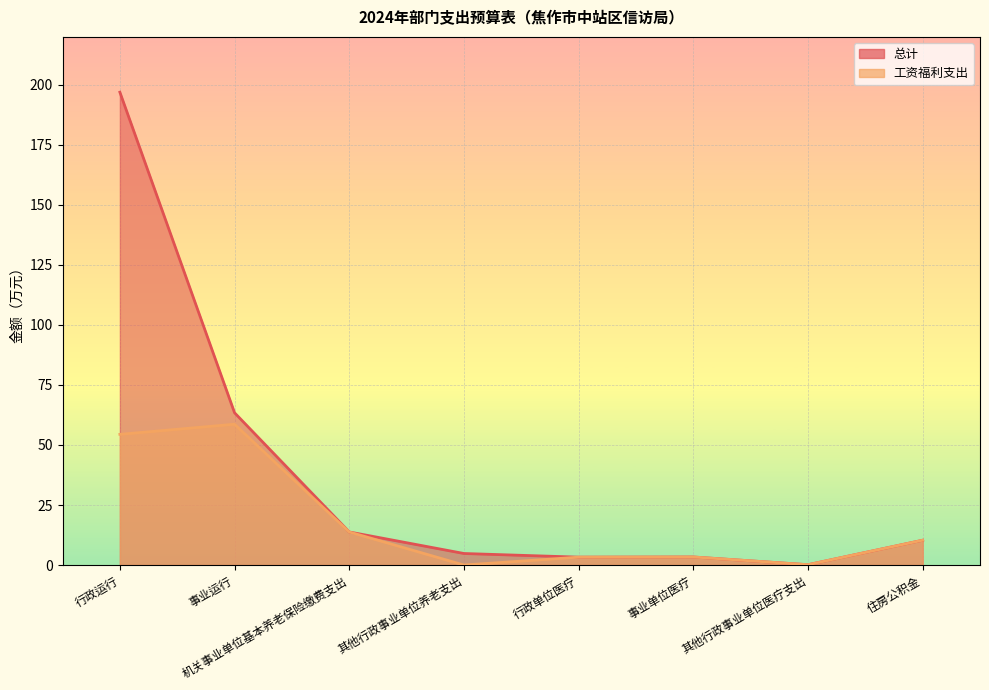

Which series has the widest spread of values?

总计